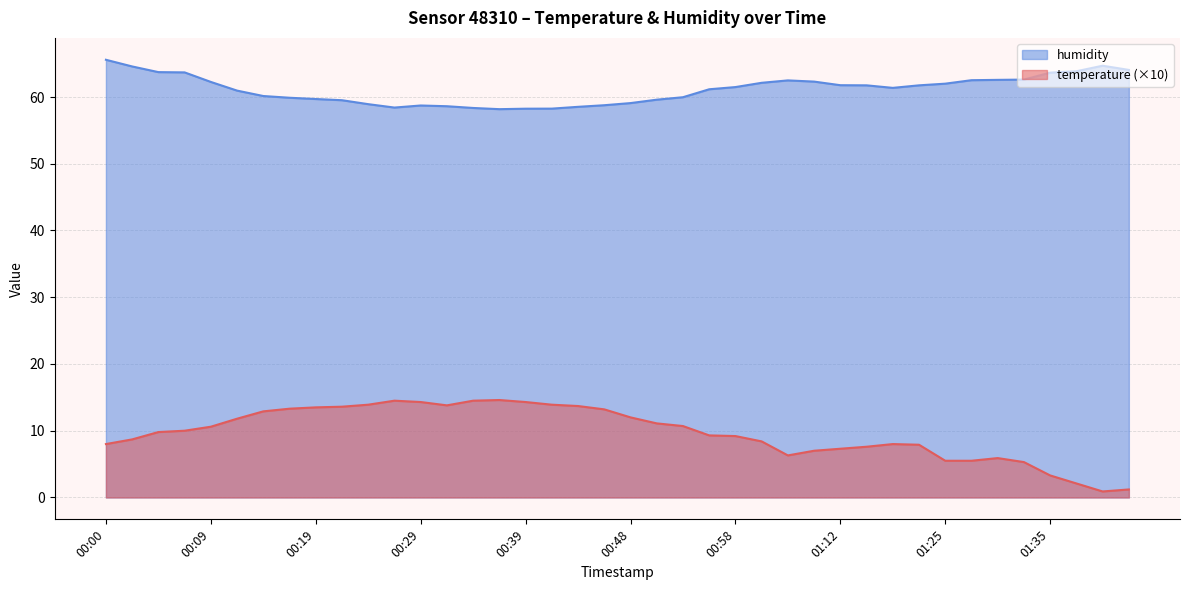

The temperature series shows 13.8 at 00:02. True or false?

False